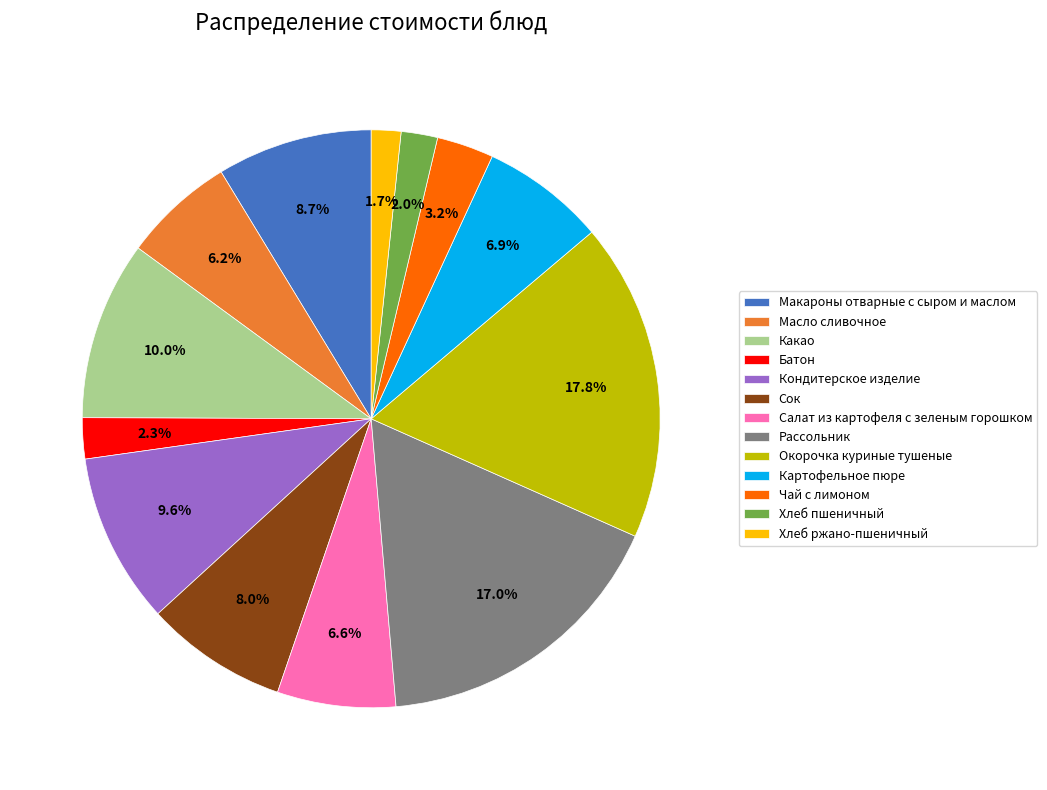

Count the number of slices in the pie.

13